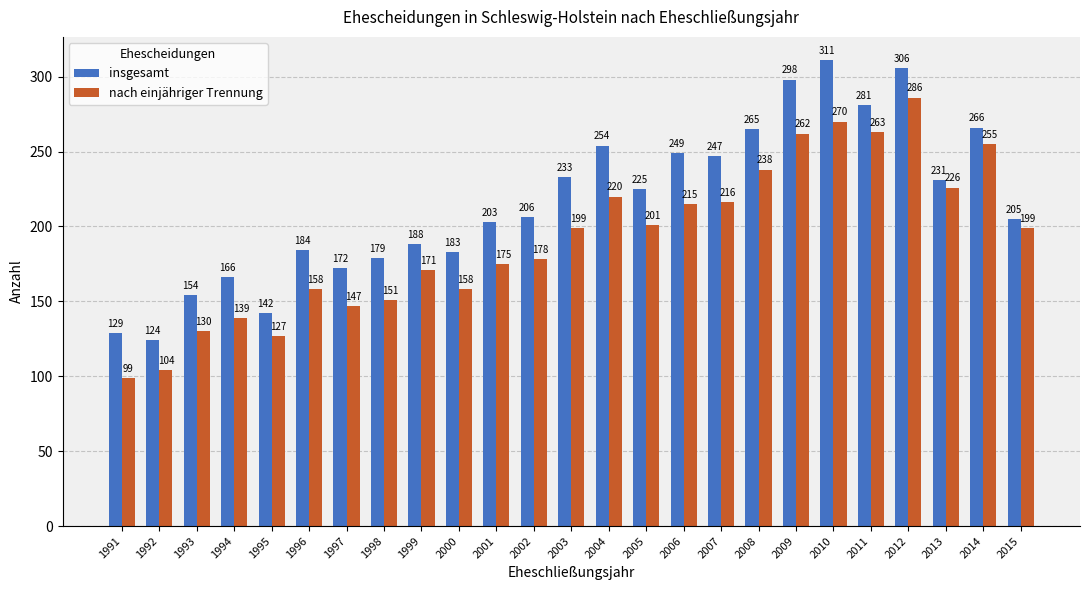

What is the value of the insgesamt bar at the 7th from the left?

172